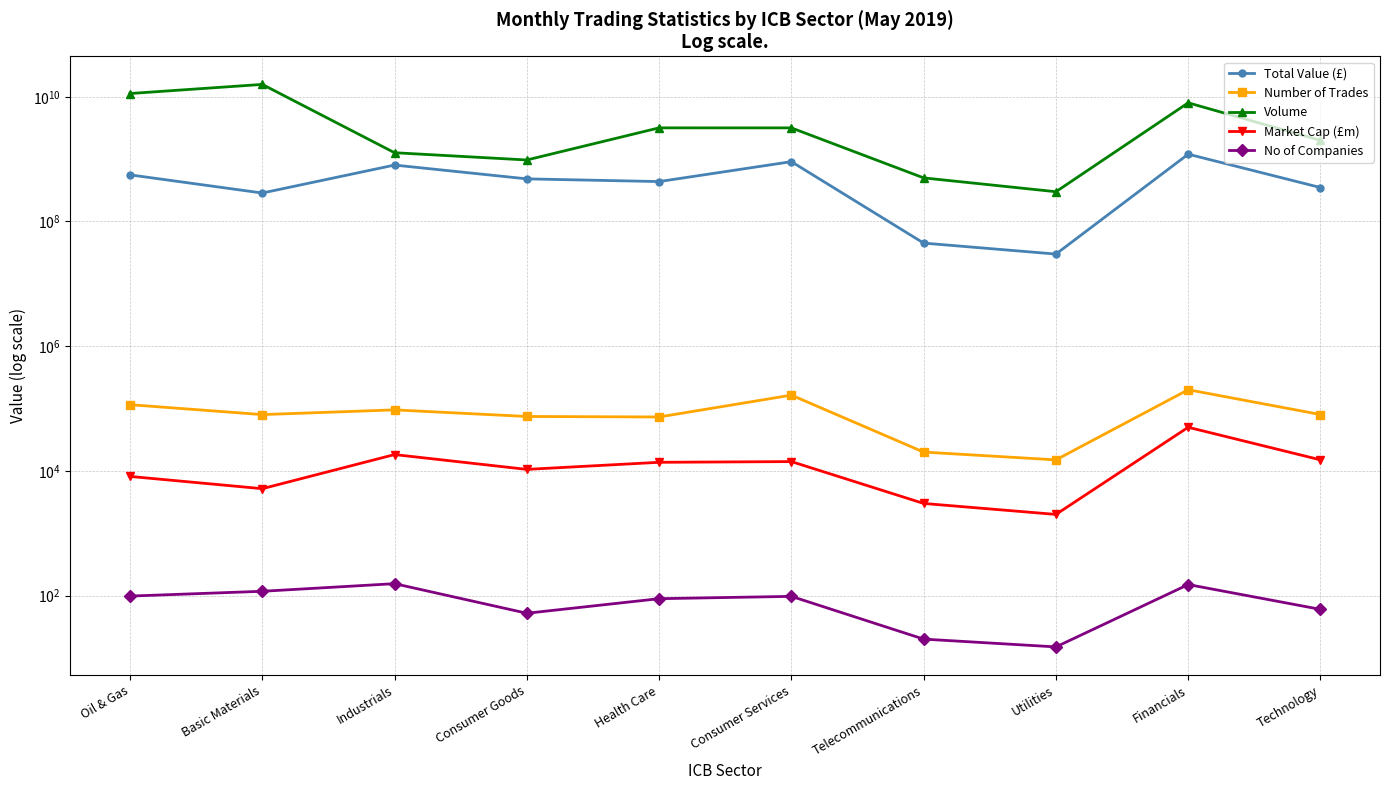

How many data points in No of Companies are above 97?

4